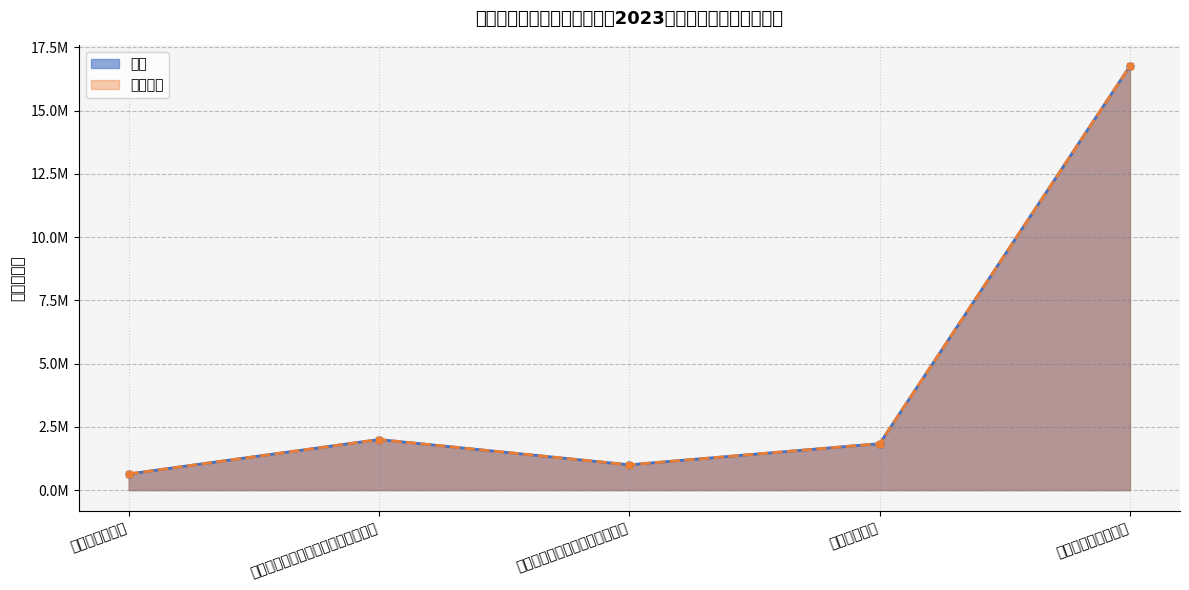

What position from the right is 机关事业单位基本养老保险缴费支出?

4